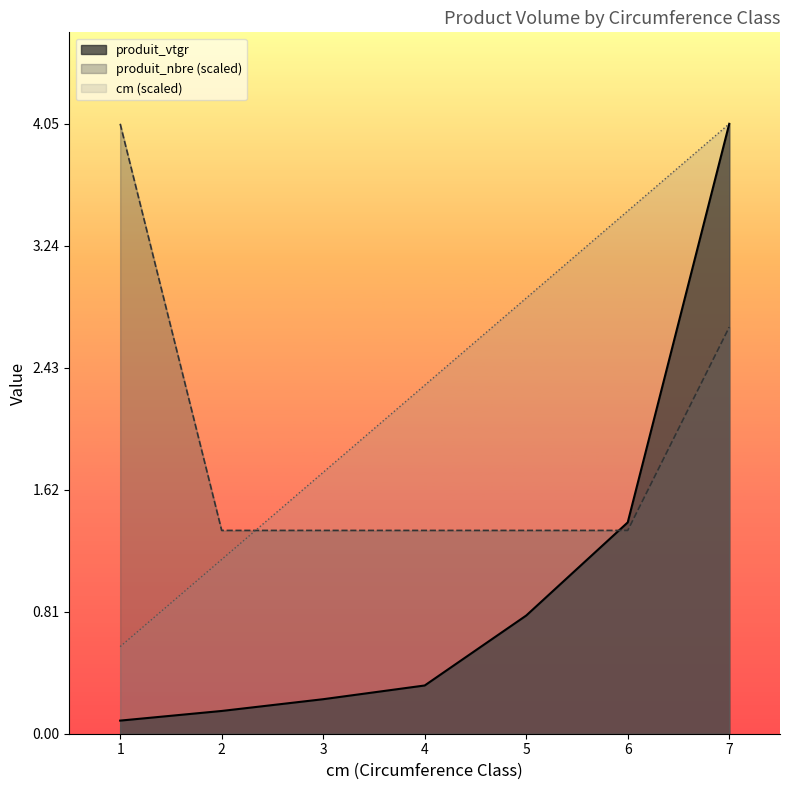

What is the sum of all cm values?

16.2